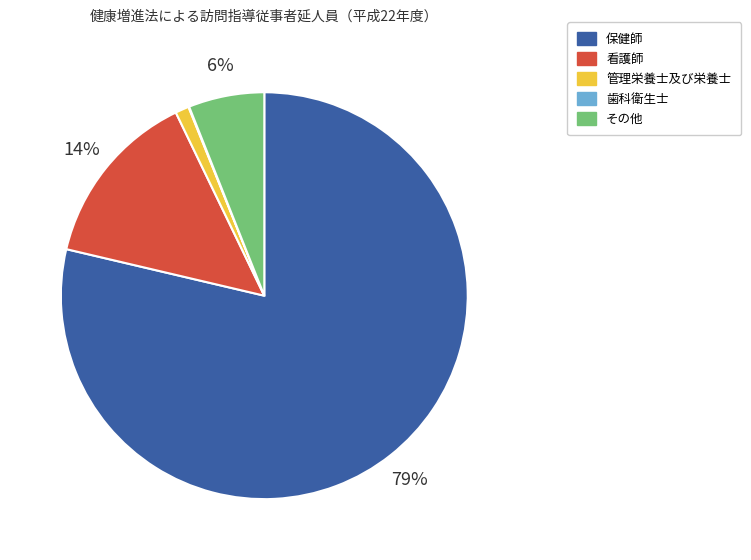

Combined, do 看護師 and その他 account for over 50%?

No